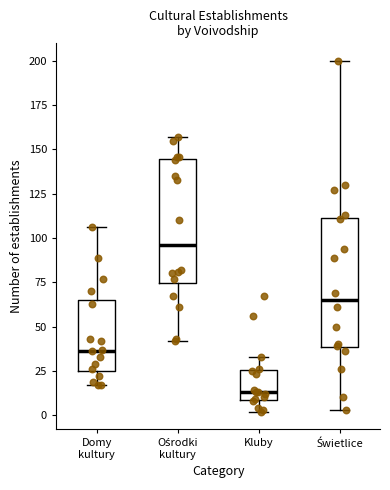

Reading left to right, read every box against the y-axis: the position of its median line, the range the box covers, and the ends of its whiskers. The values are not printed on the chart, so give them approximately, as read against the axis.

Domy kultury: median 35, box 25 to 65, whiskers 15 to 105
Ośrodki kultury: median 95, box 75 to 145, whiskers 40 to 155
Kluby: median 15, box 10 to 25, whiskers 0 to 35
Świetlice: median 65, box 40 to 110, whiskers 5 to 200